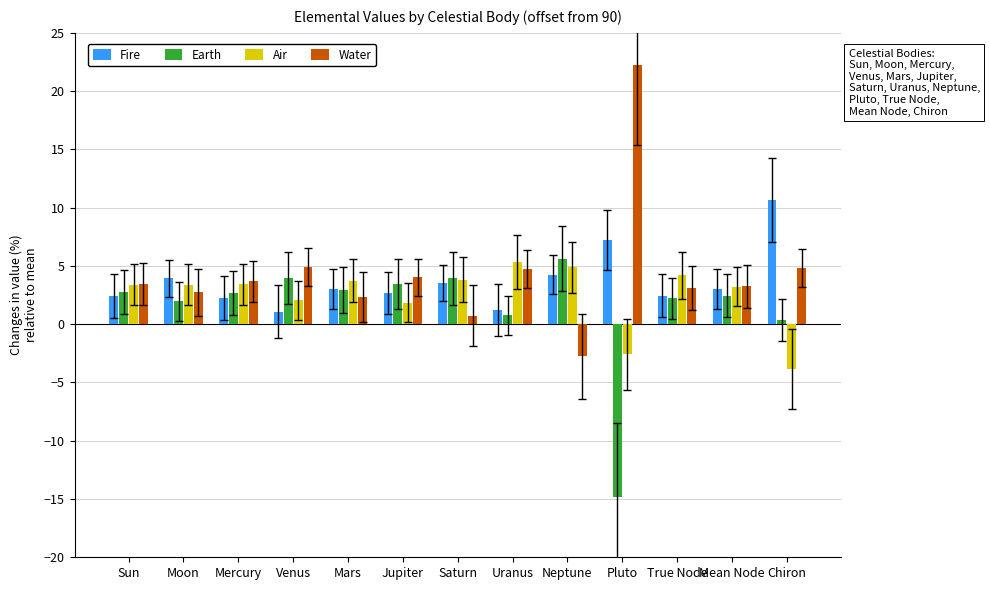

What is the label of the 7th bar from the right?

Saturn